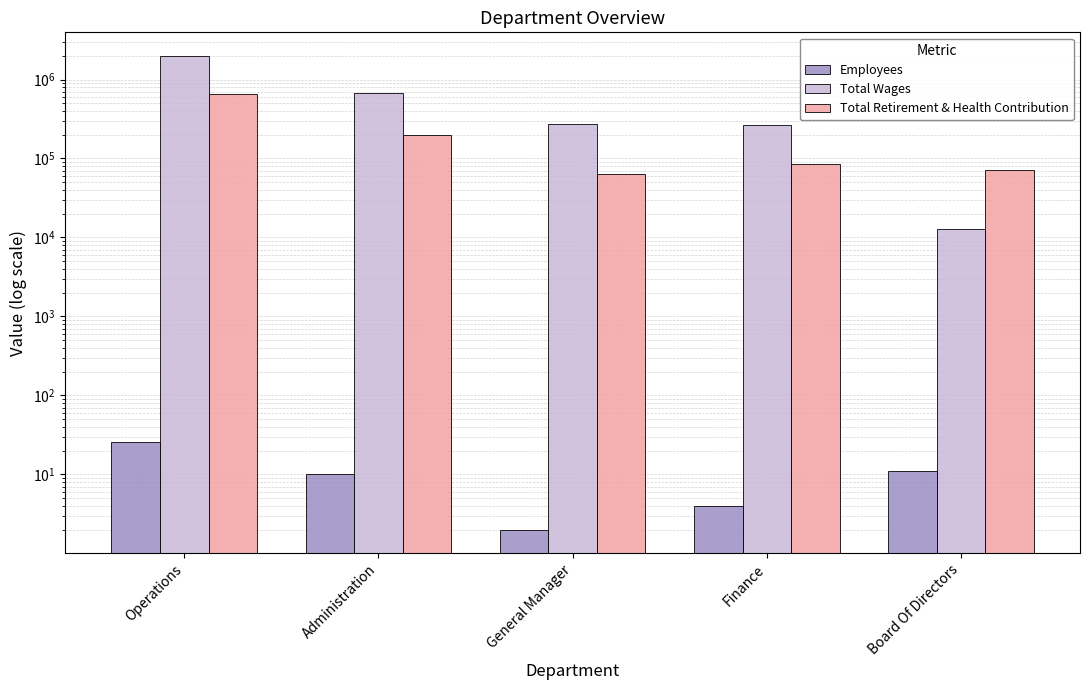

Are the bars grouped side by side (vs. stacked)?

Yes